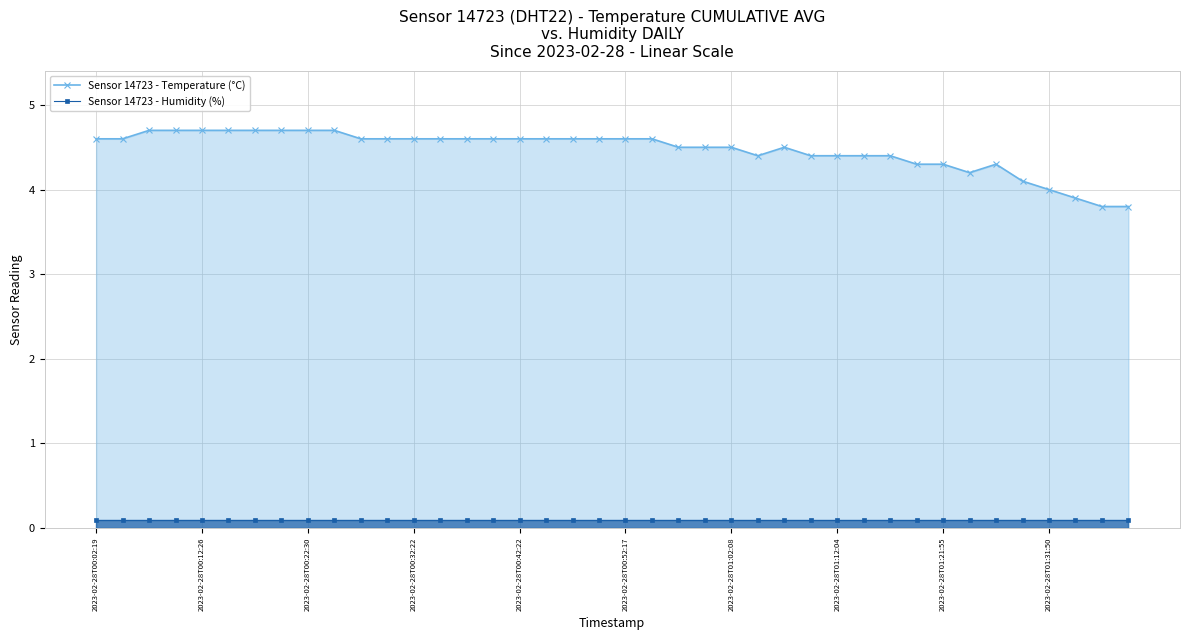

True or false: Sensor 14723 - Temperature (°C) has more than 1 points higher than both neighbors.

True